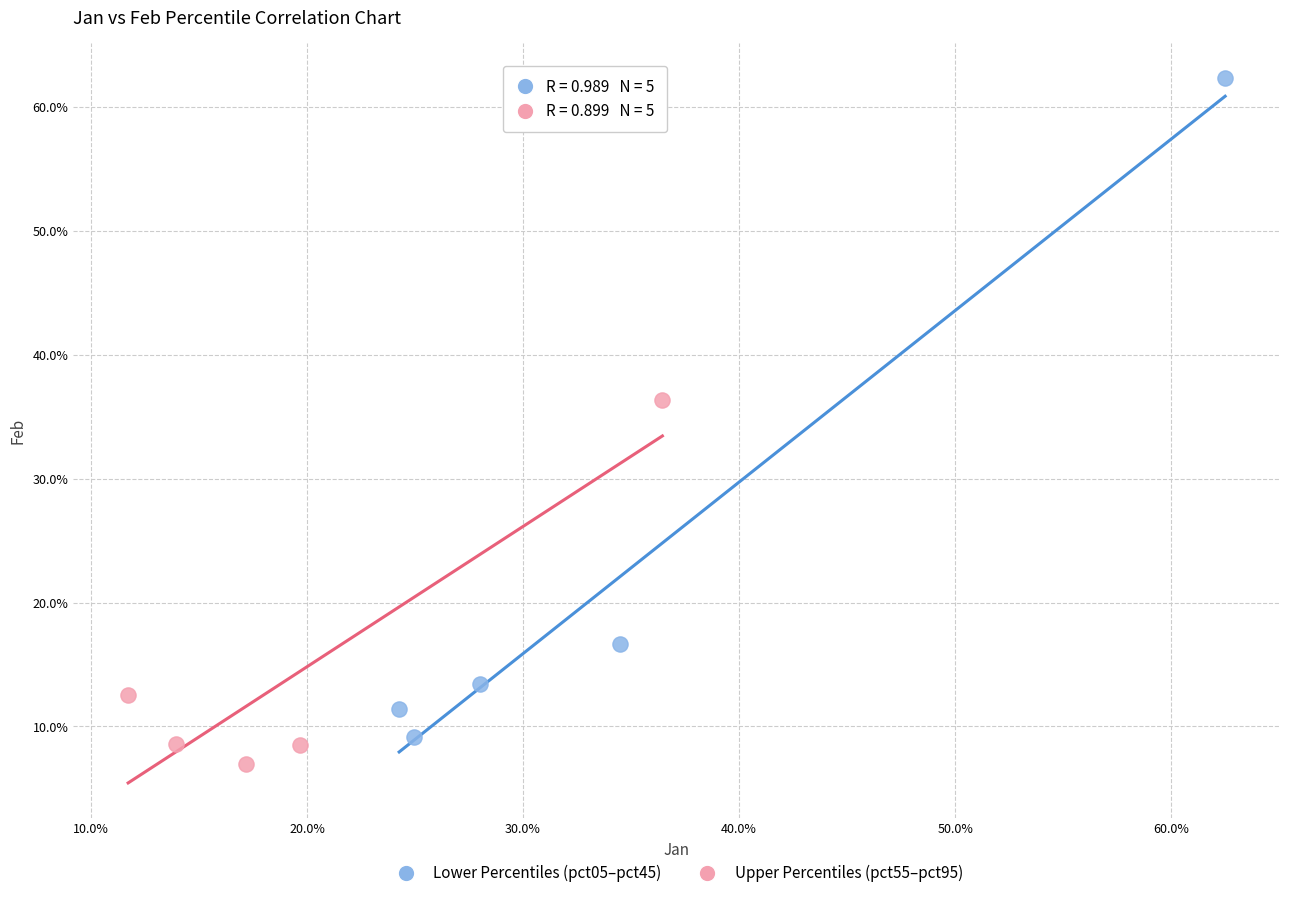

Which series reaches the minimum Y coordinate?

Upper Percentiles (pct55–pct95)